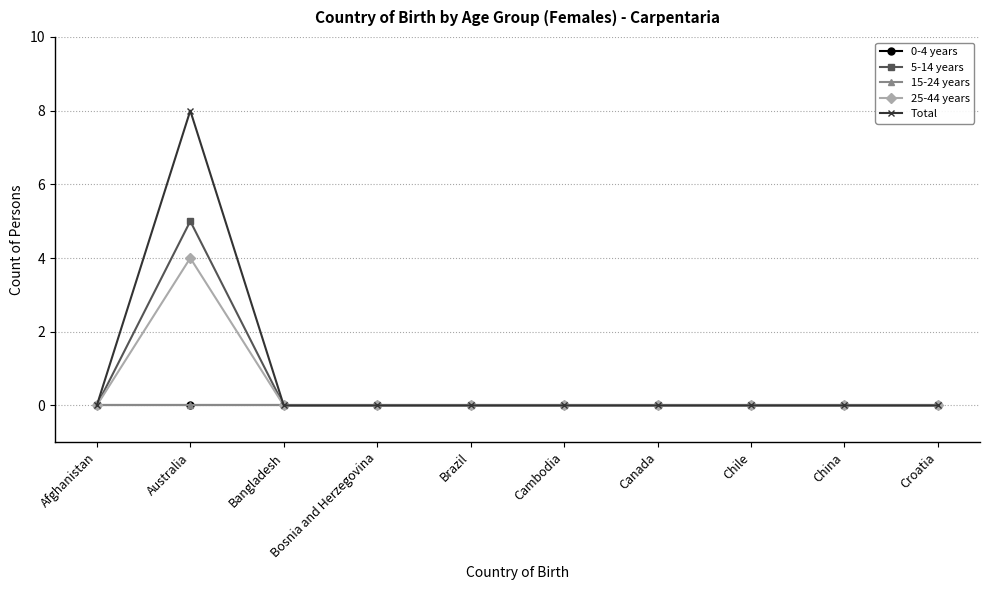

Does the chart have visible grid lines?

Yes